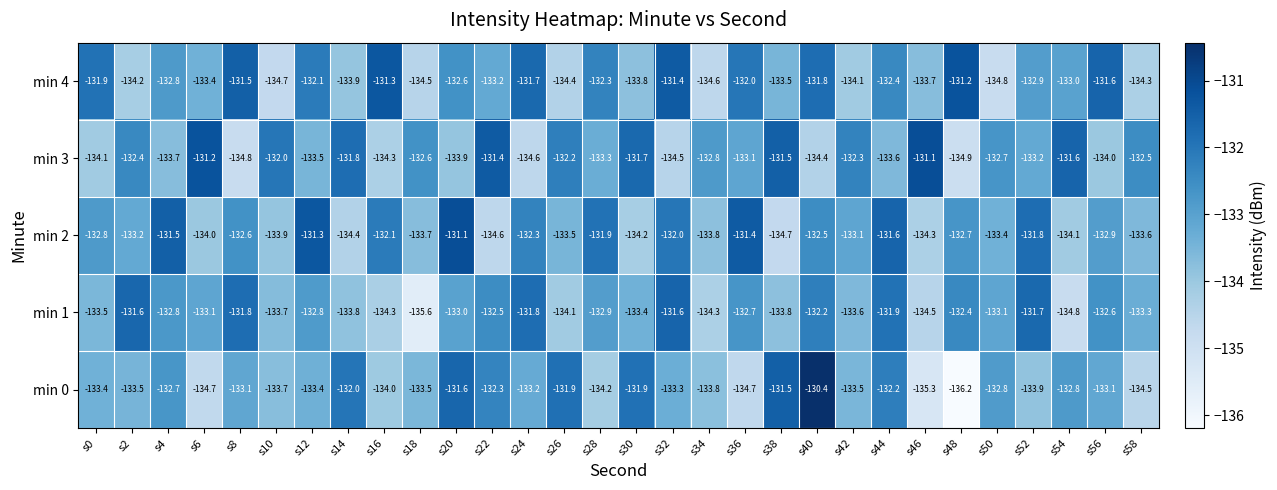

Rank the series at s2 from highest to lowest value.

min 1, min 3, min 2, min 0, min 4